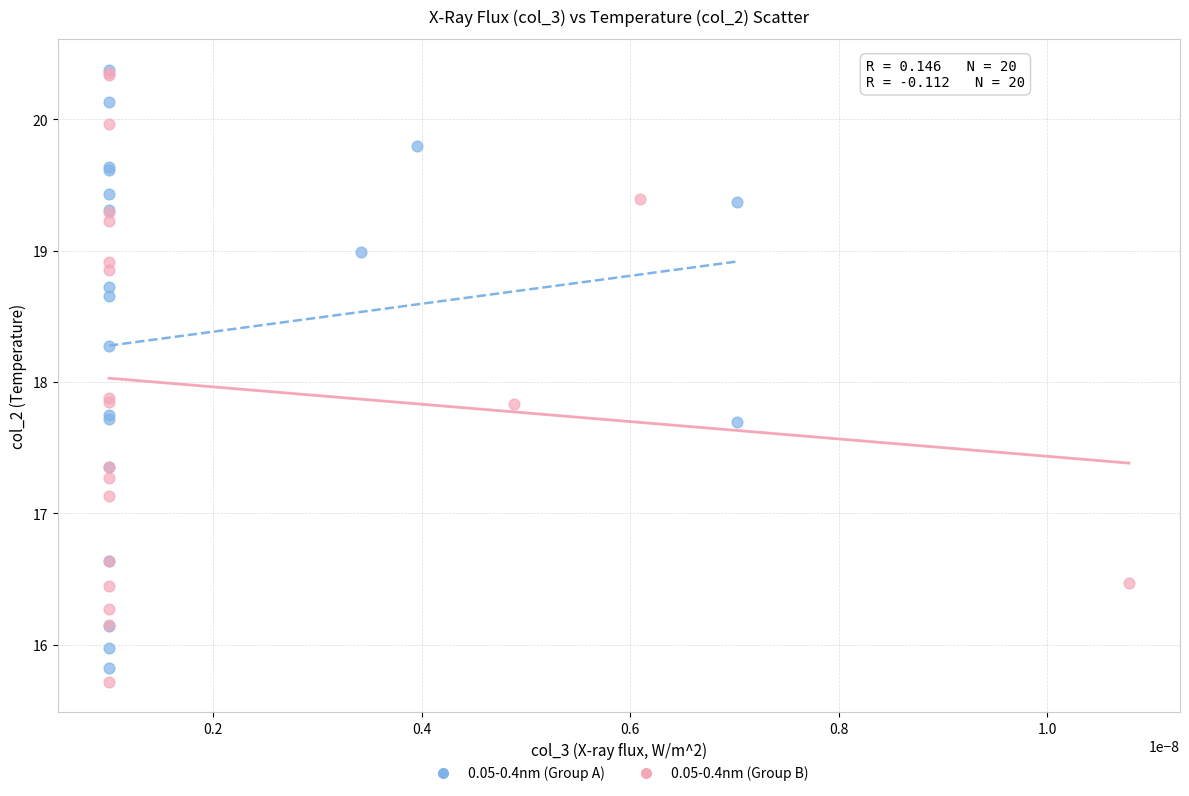

What are all the series names shown in the legend?

0.05-0.4nm (Group A), 0.05-0.4nm (Group B)